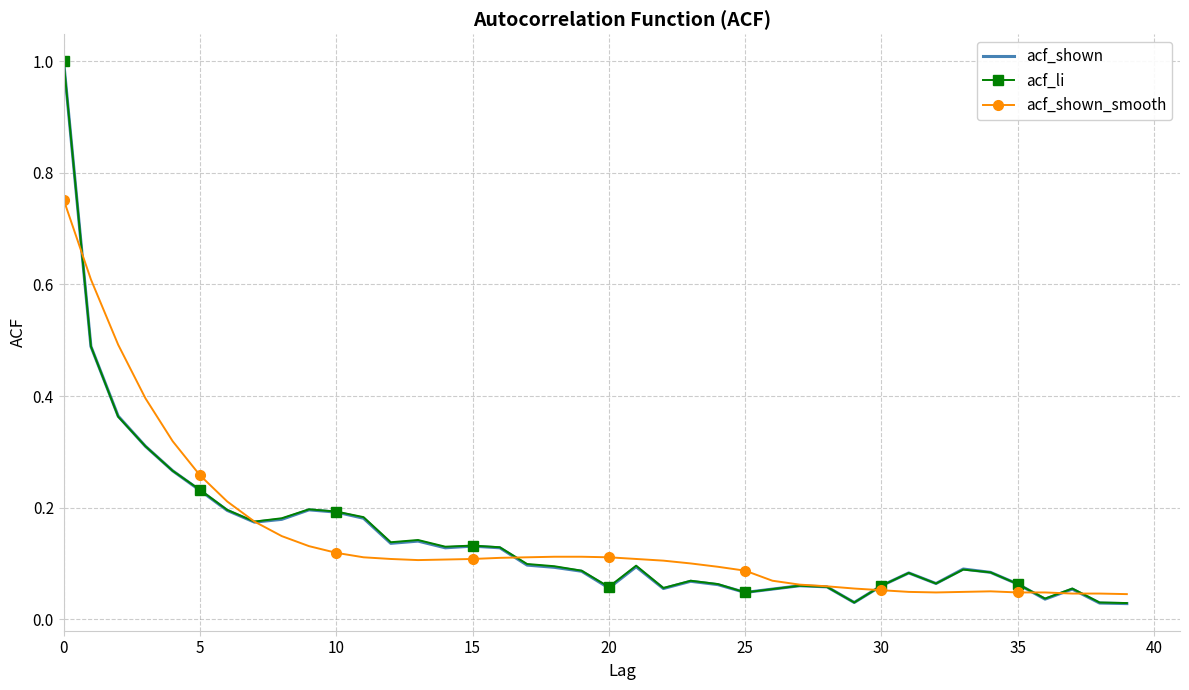

Which series has the widest spread of values?

acf_shown